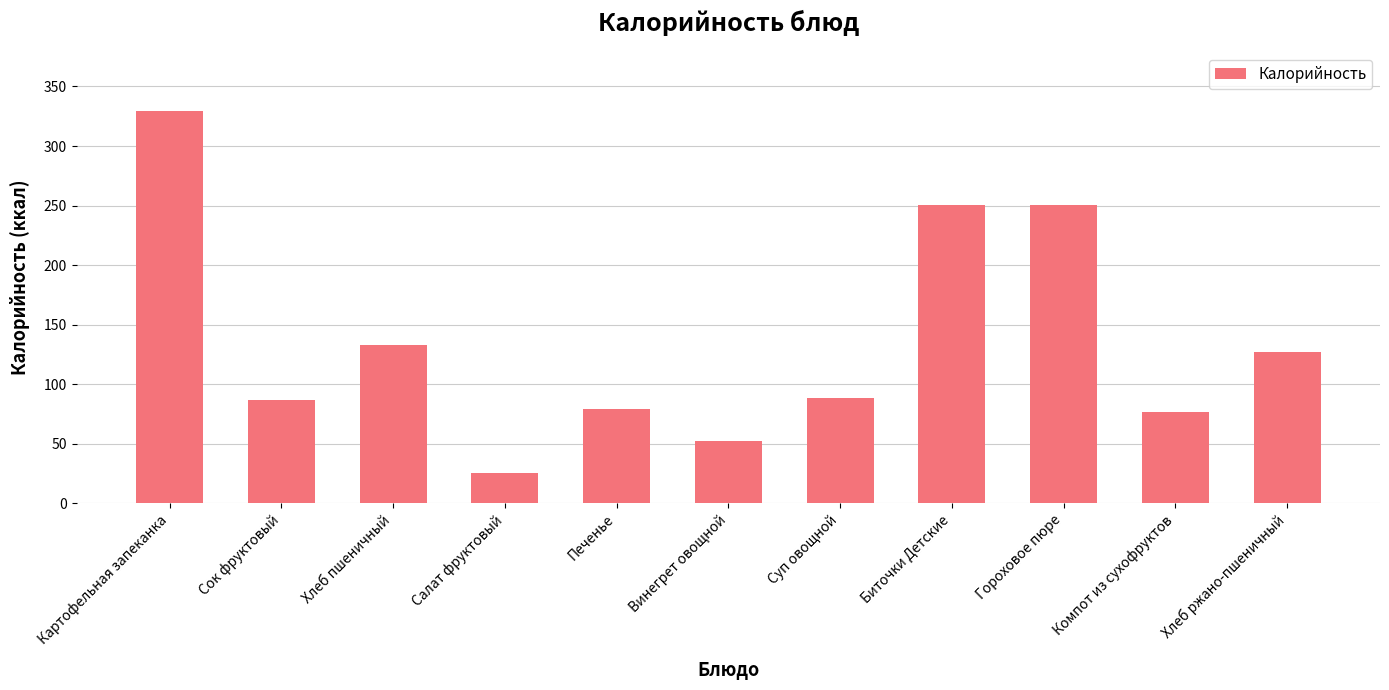

Which category has the highest value across all series?

Картофельная запеканка